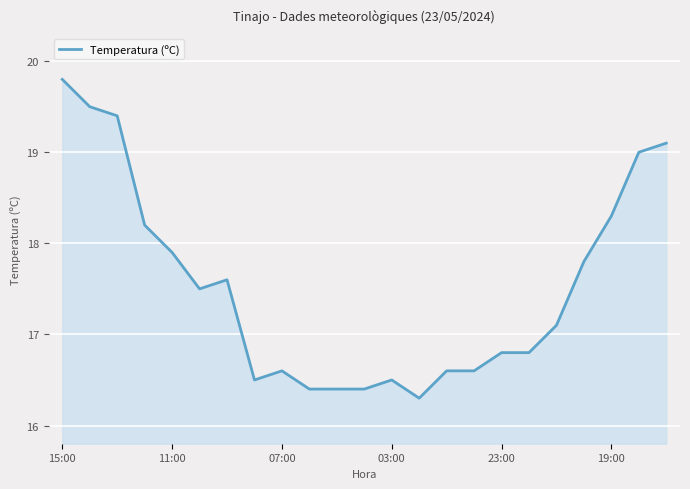

What is the greatest value displayed?

19.8